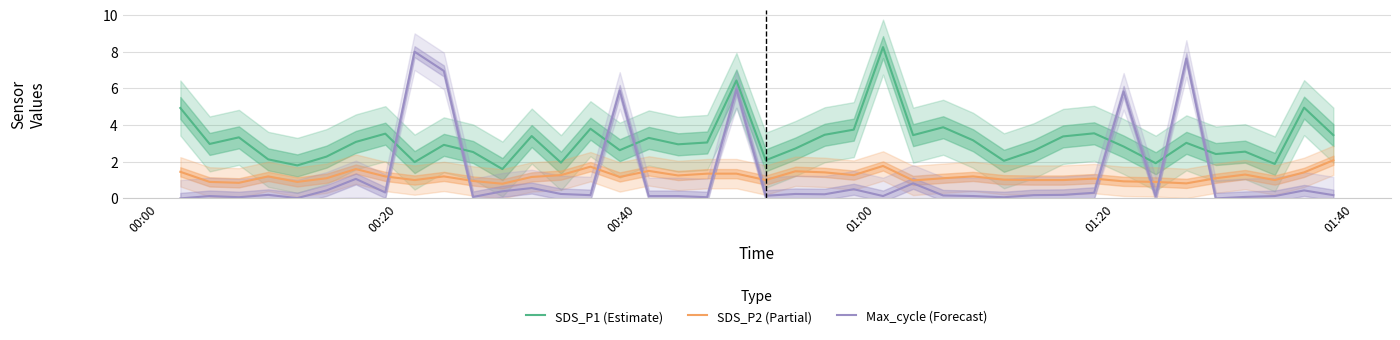

What is the highest value of the Max_cycle (Forecast) series?

8.0